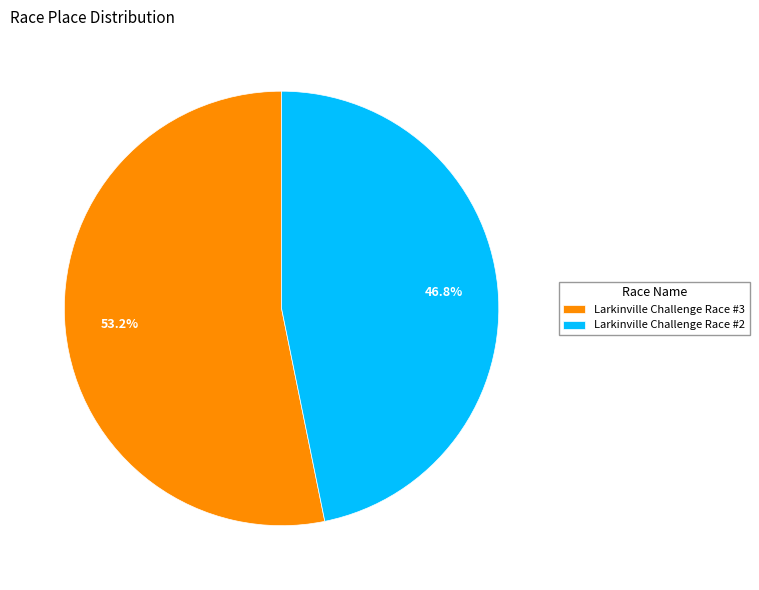

Is it true that Larkinville Challenge Race #3 is 40% of the pie?

False